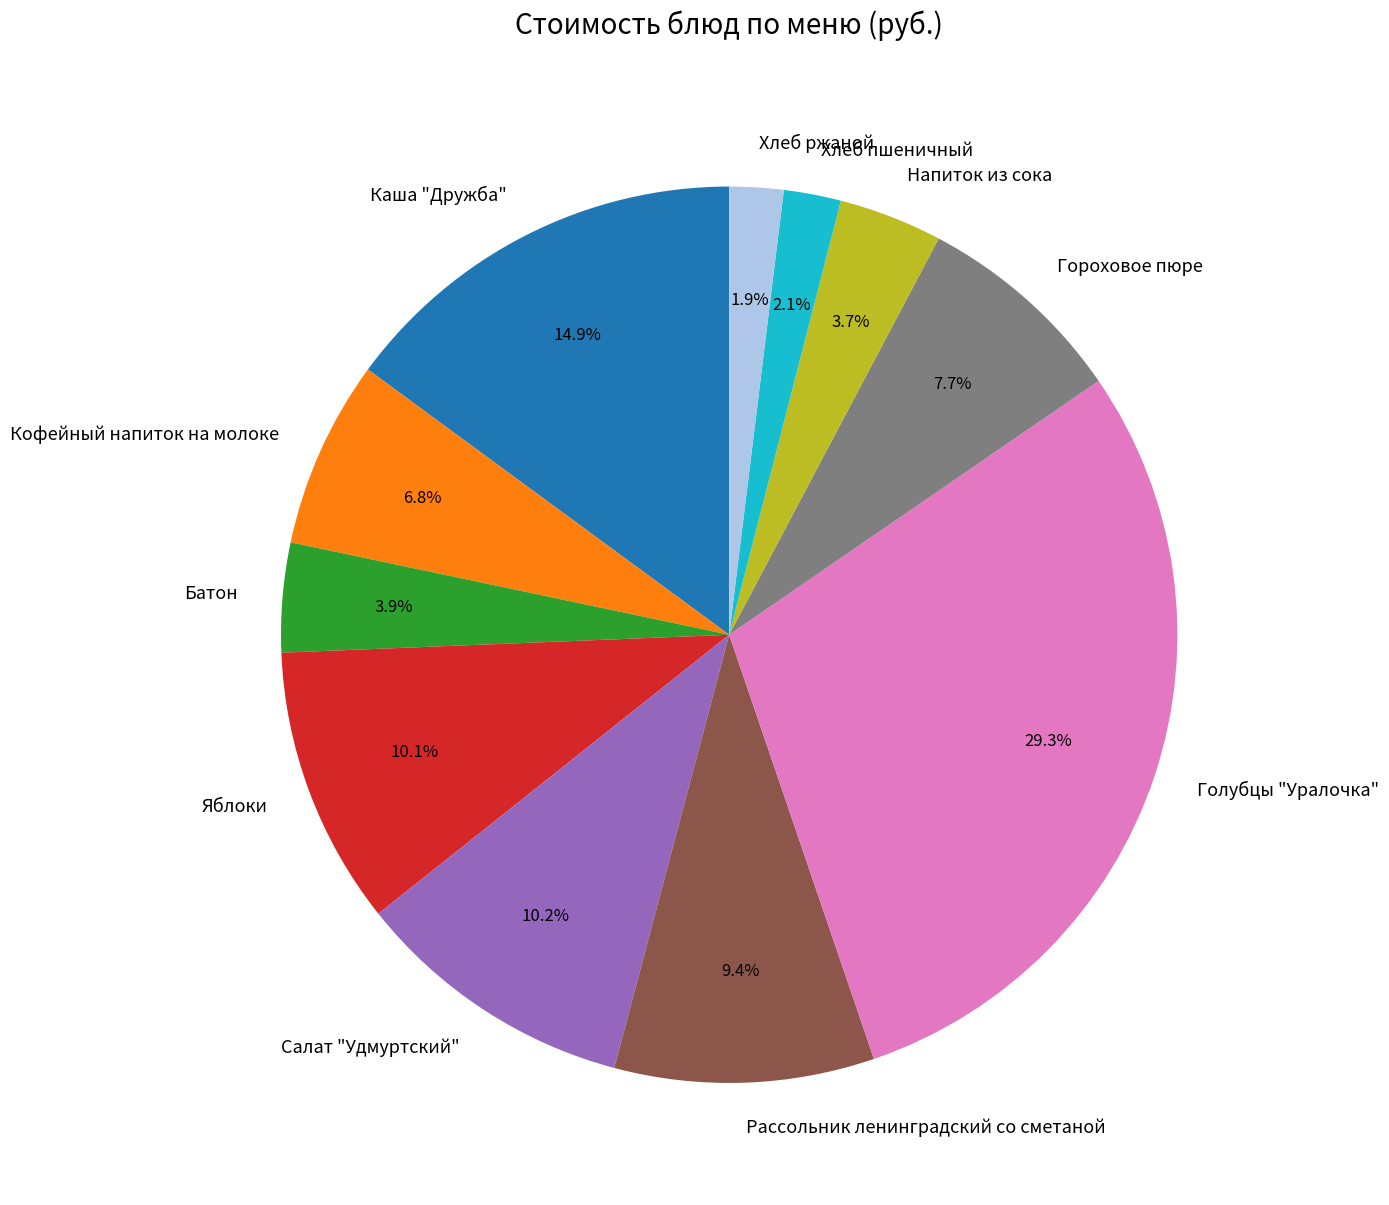

What percentage is NOT represented by Хлеб ржаной?

98.1%